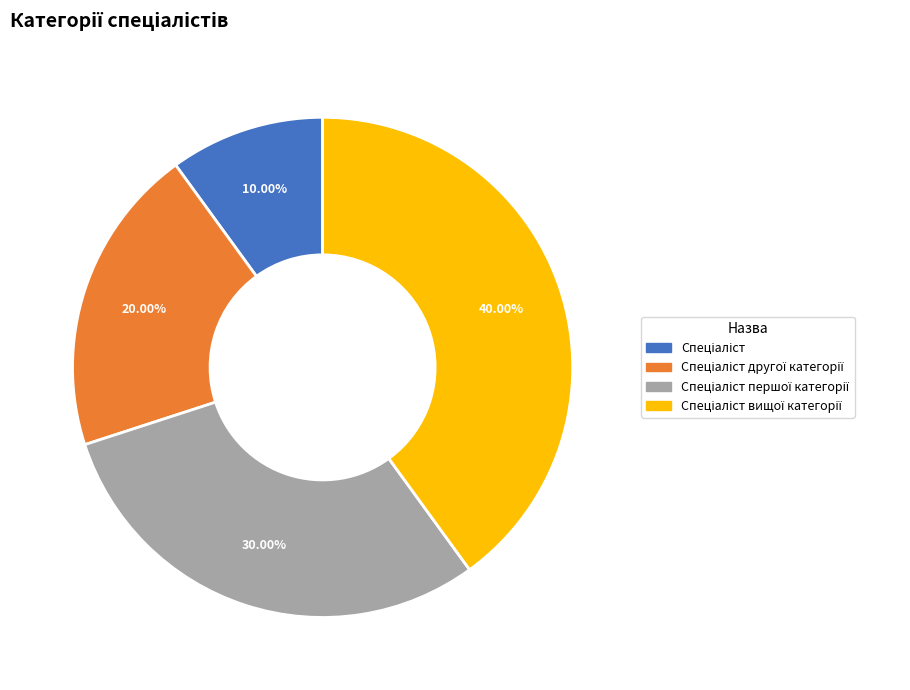

Is there a majority slice in this chart?

No